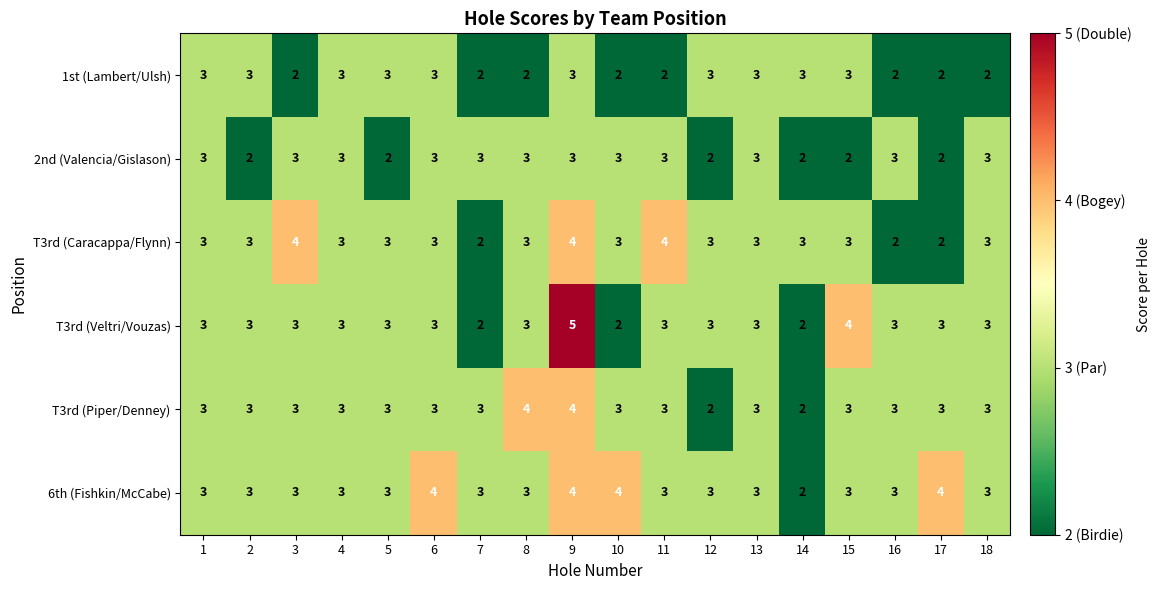

What is the highest value of the 6th (Fishkin/McCabe) series?

4